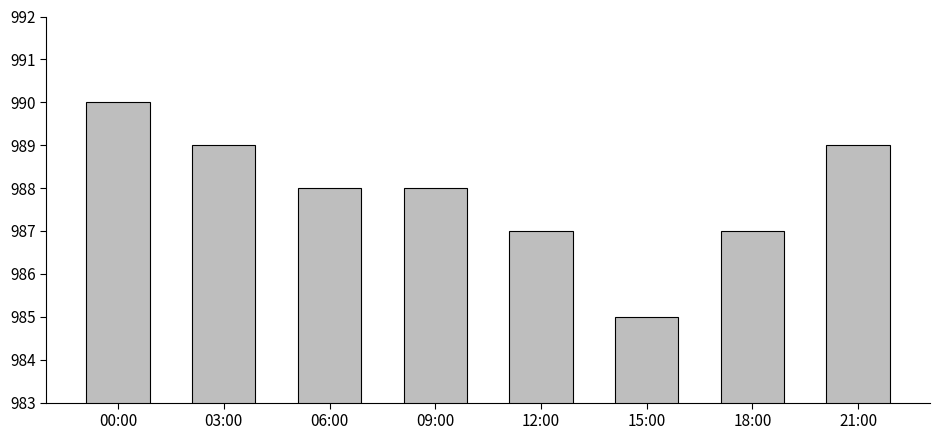

How many values are between 987 and 989?

6